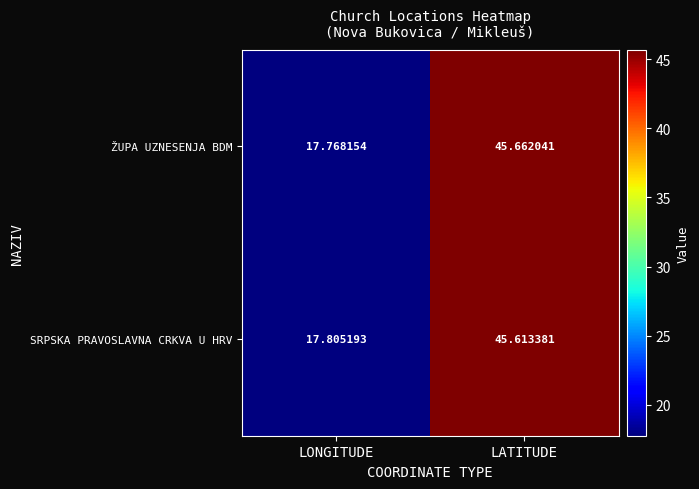

Rank the series by their maximum value, from highest to lowest.

ŽUPA UZNESENJA BDM, SRPSKA PRAVOSLAVNA CRKVA U HRV